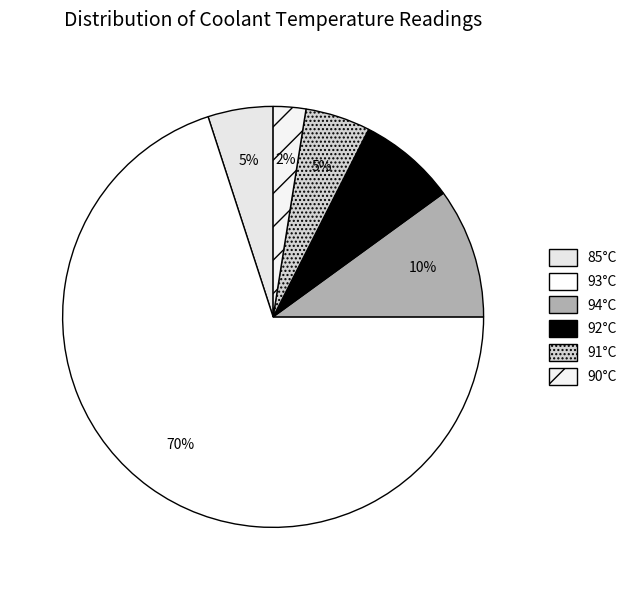

Count the number of slices in the pie.

6